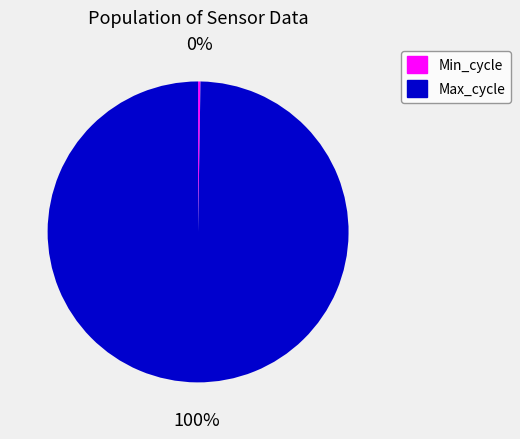

What percentage is the Max_cycle slice, to the nearest percent?

100%